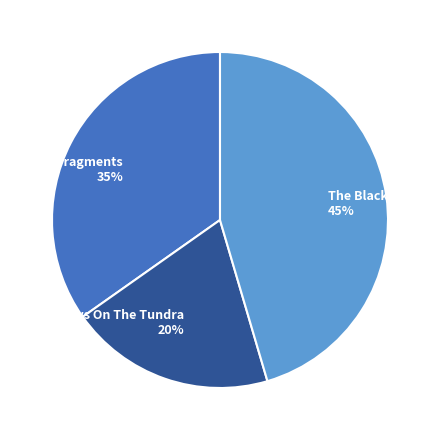

What is the ratio of the value at Shadows On The Tundra to the value at The Black Swan?

0.4